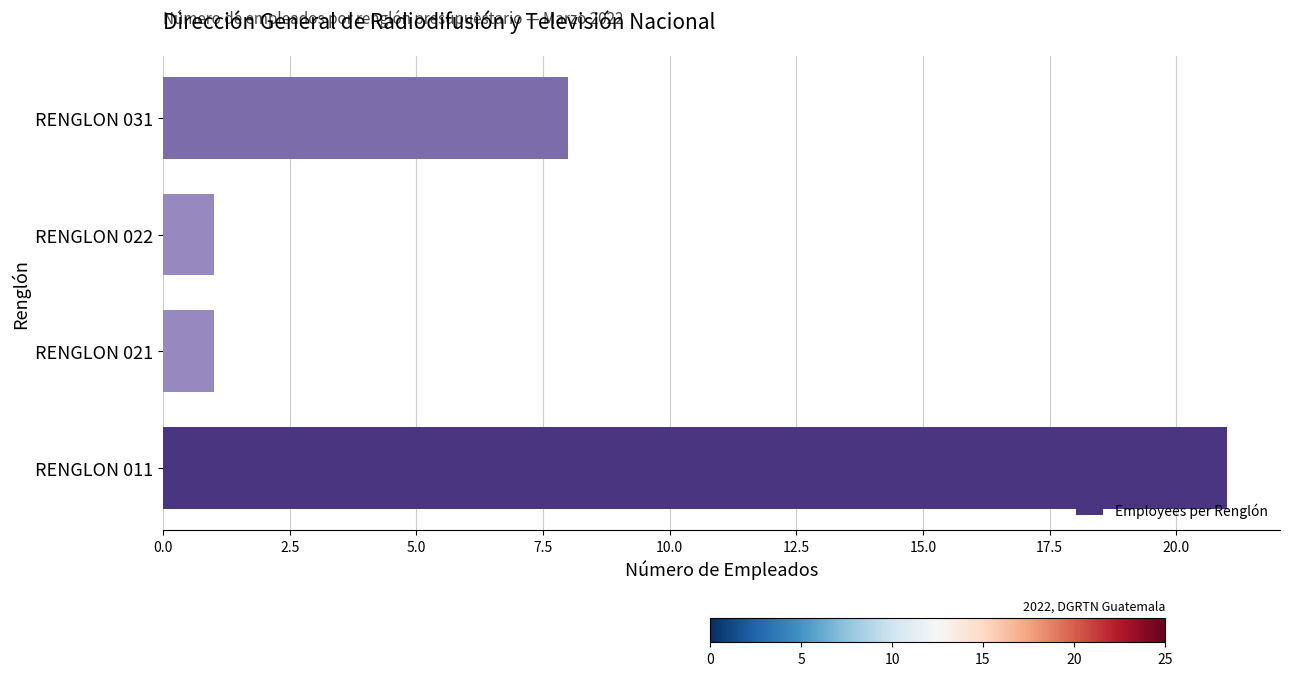

The chart shows a value of 7 at RENGLON 011. True or false?

False